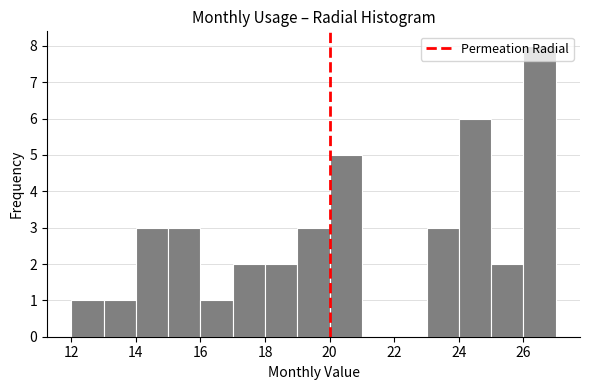

What is the height of the bar covering 26 to 27 on the x-axis? The values are not printed on the chart, so give them approximately, as read against the axis.

8